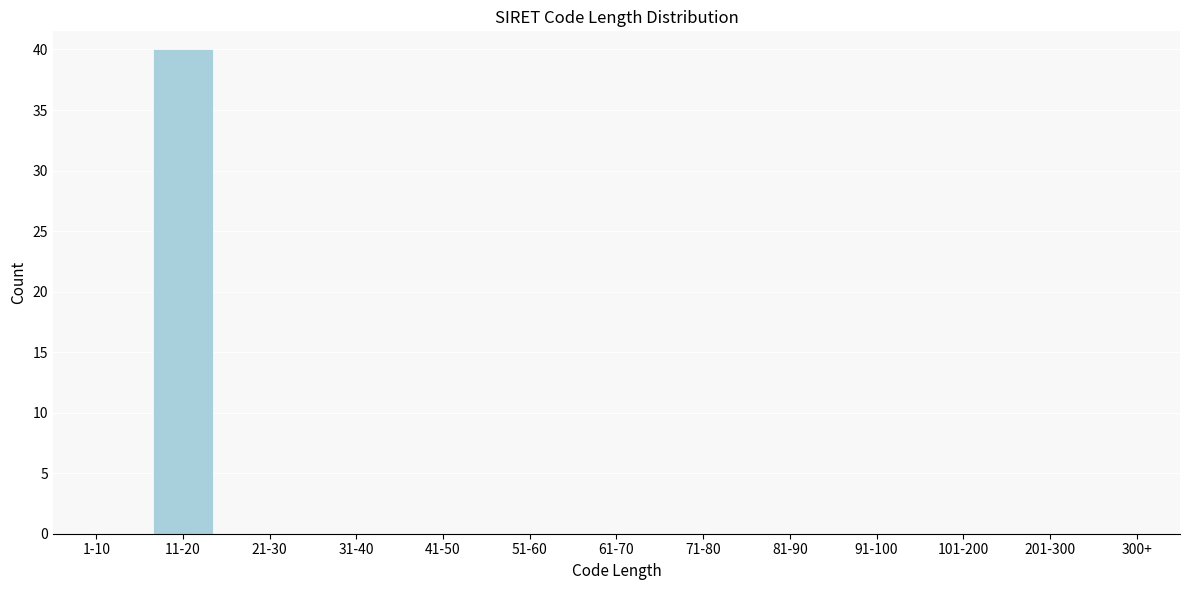

Reading right to left, what are all the values shown in this chart?

300+=0	201-300=0	101-200=0	91-100=0	81-90=0	71-80=0	61-70=0	51-60=0	41-50=0	31-40=0	21-30=0	11-20=40	1-10=0